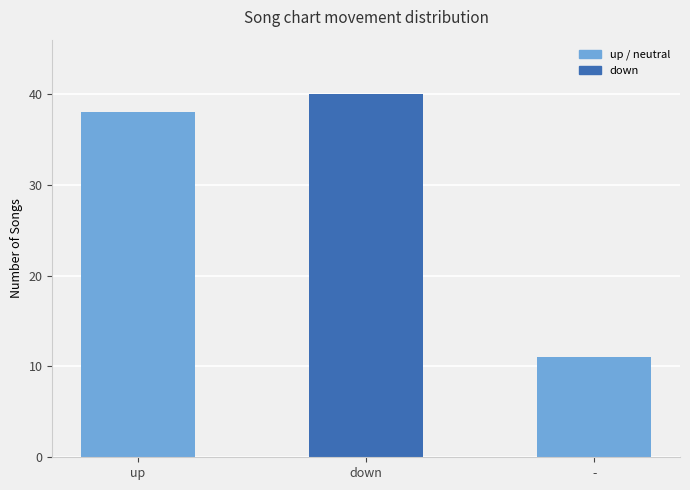

What is the sum of the values at up and -?

49